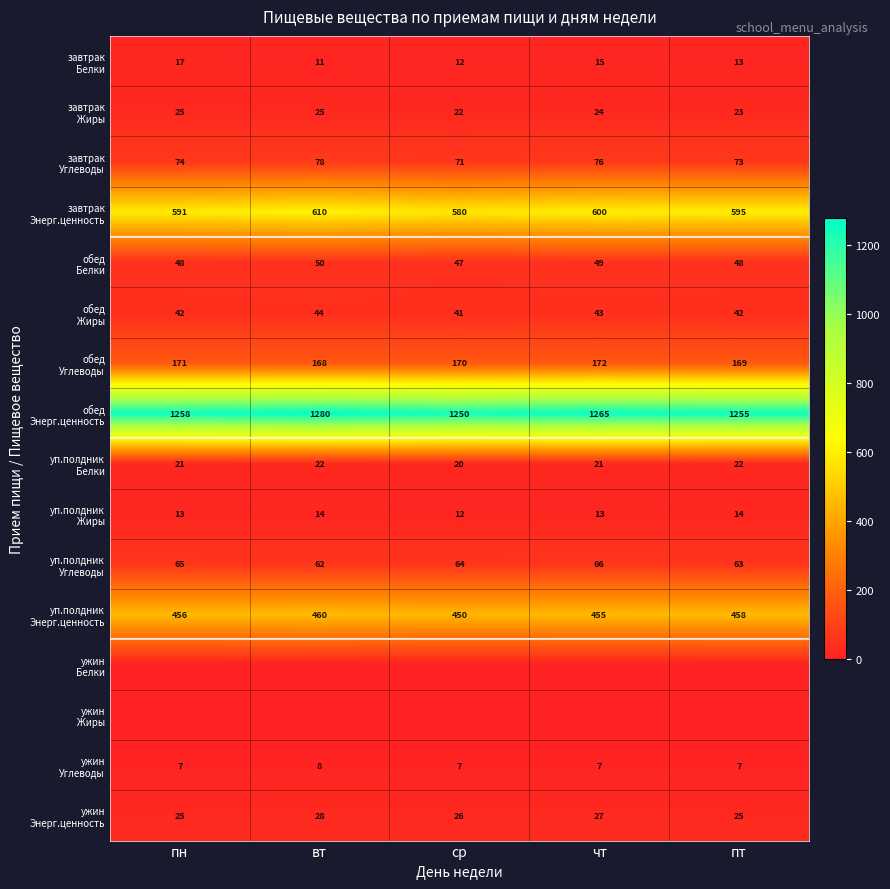

Which series has the widest spread of values?

завтрак Энерг.ценность